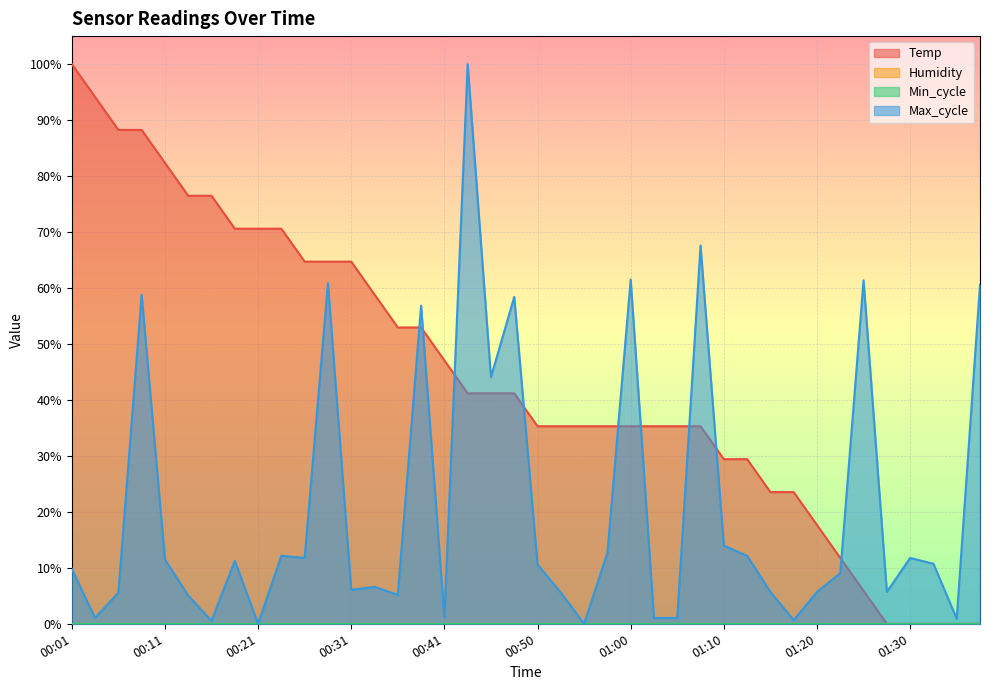

At which category does the chart reach its minimum across all series?

01:27